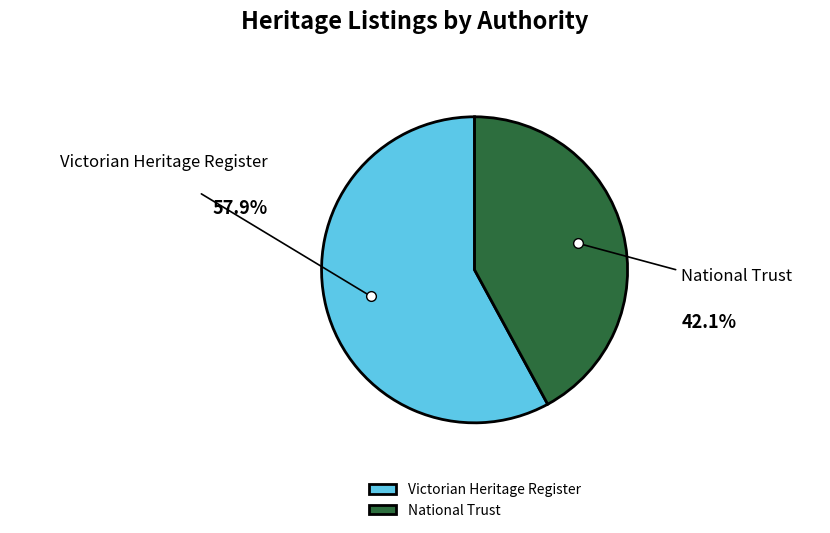

To the nearest percent, what is the average slice percentage?

50%